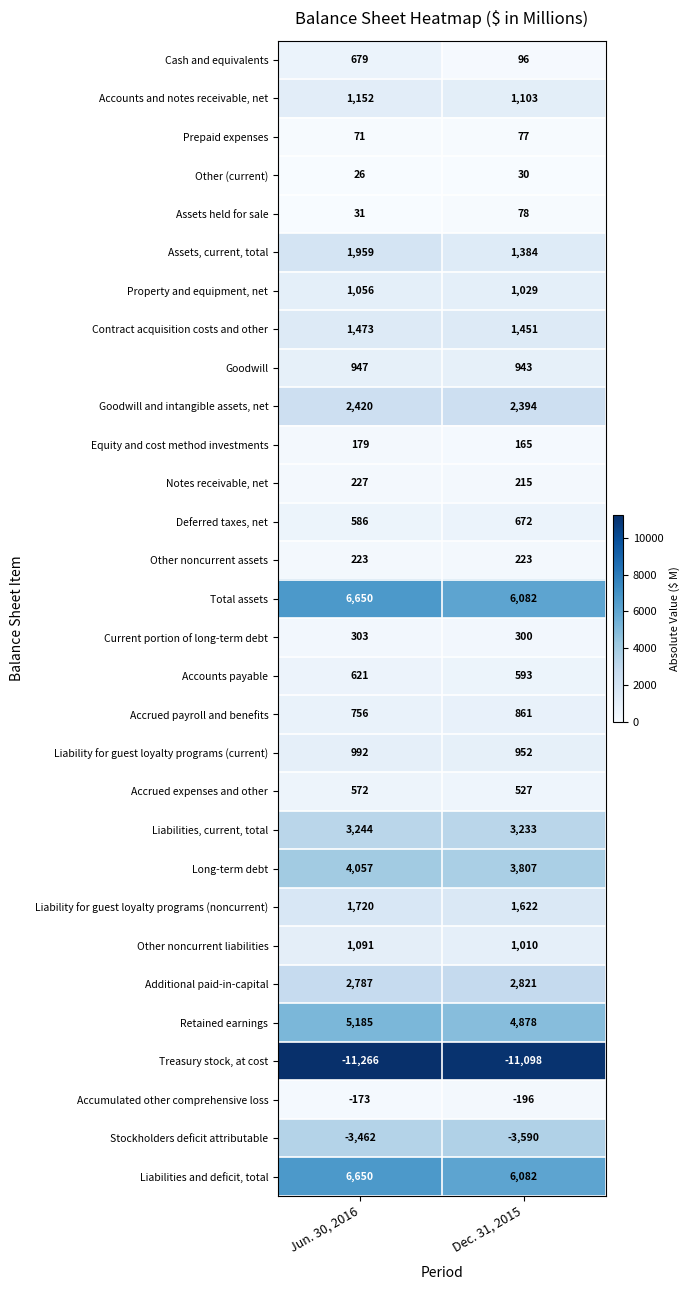

Is it true that Accrued payroll and benefits equals 861 at Dec. 31, 2015?

True